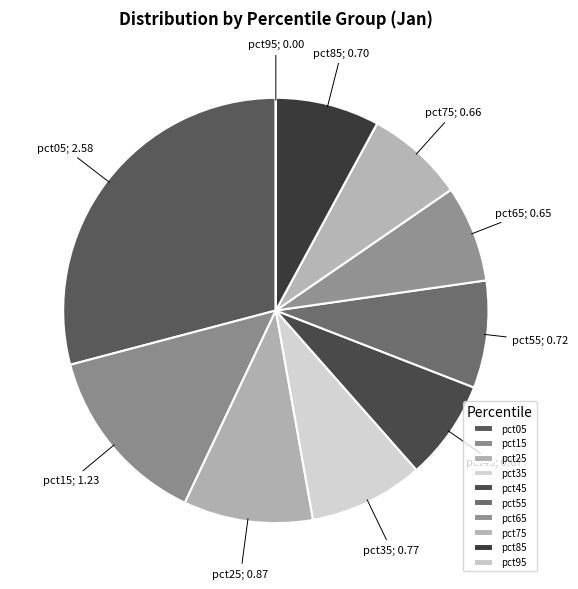

True or false: pct45 accounts for 21% of the total.

False